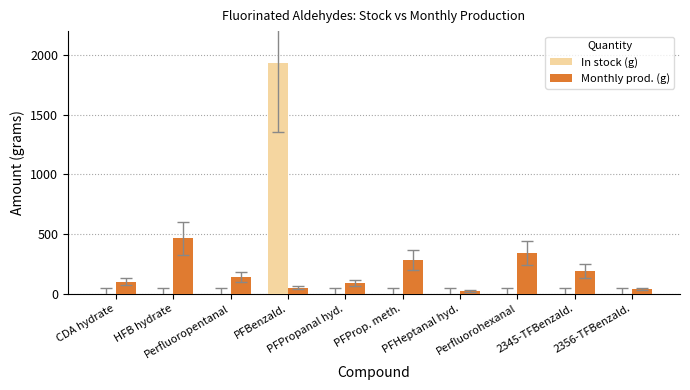

What are all the series names shown in the legend?

In stock (g), Monthly prod. (g)